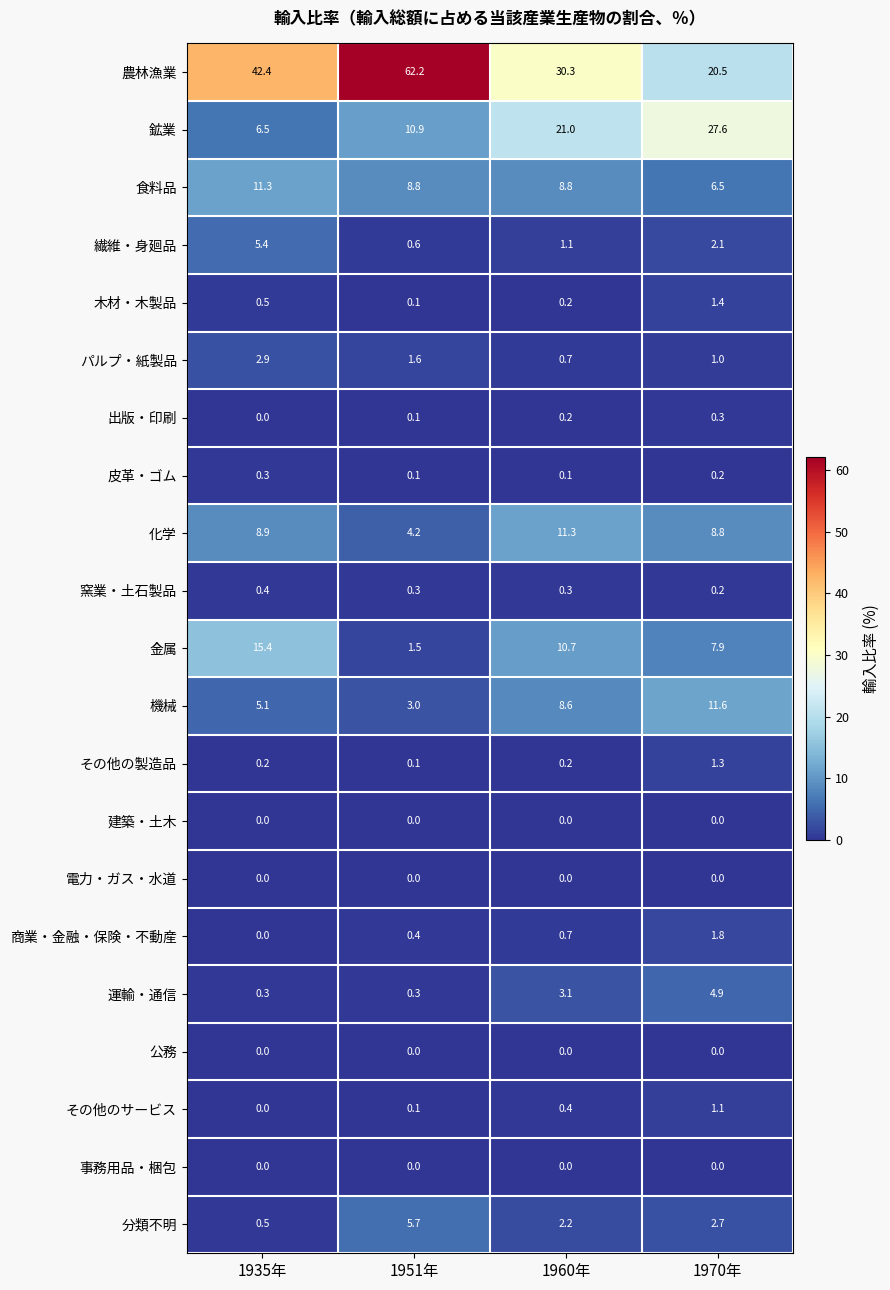

Which series has the widest spread of values?

農林漁業